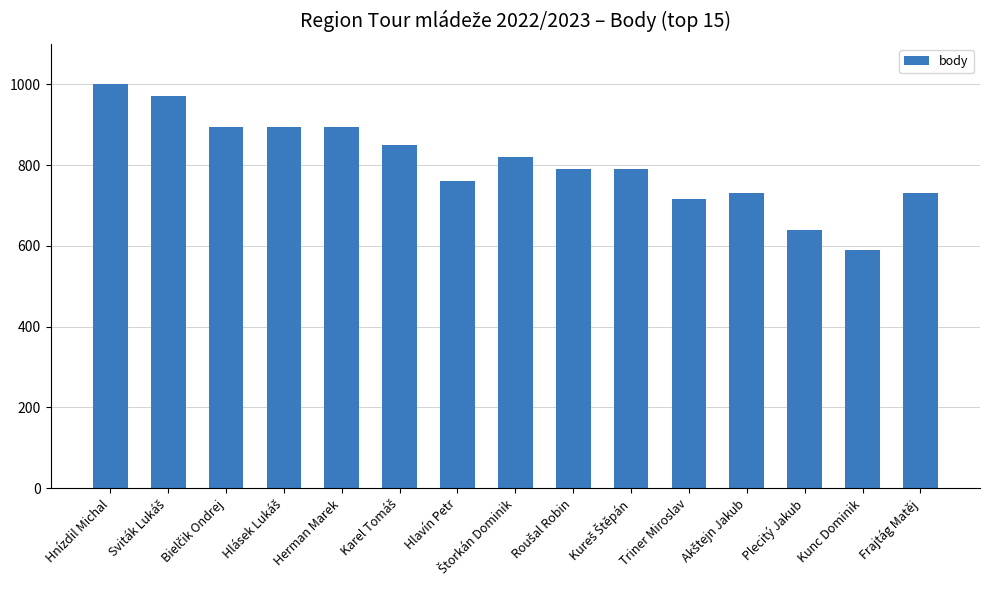

True or false: the data shows 854 at Plecitý Jakub.

False